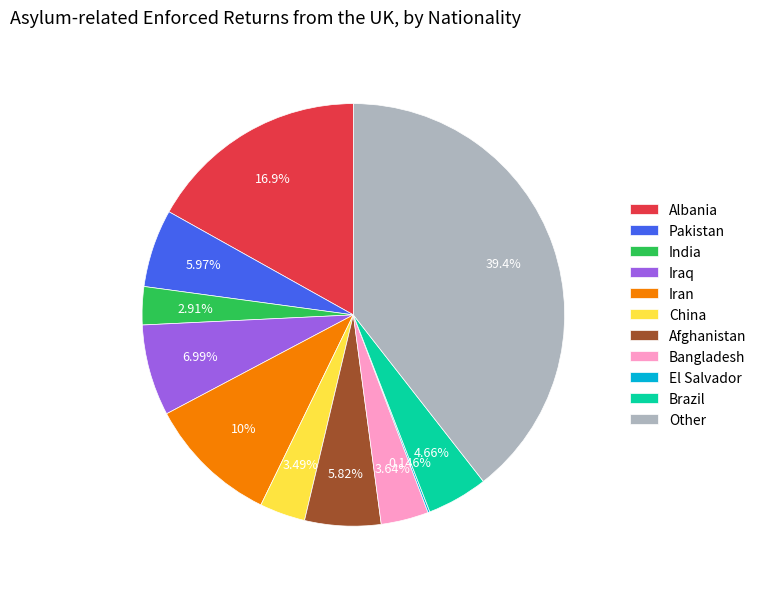

To the nearest percent, what is the average slice percentage?

9%